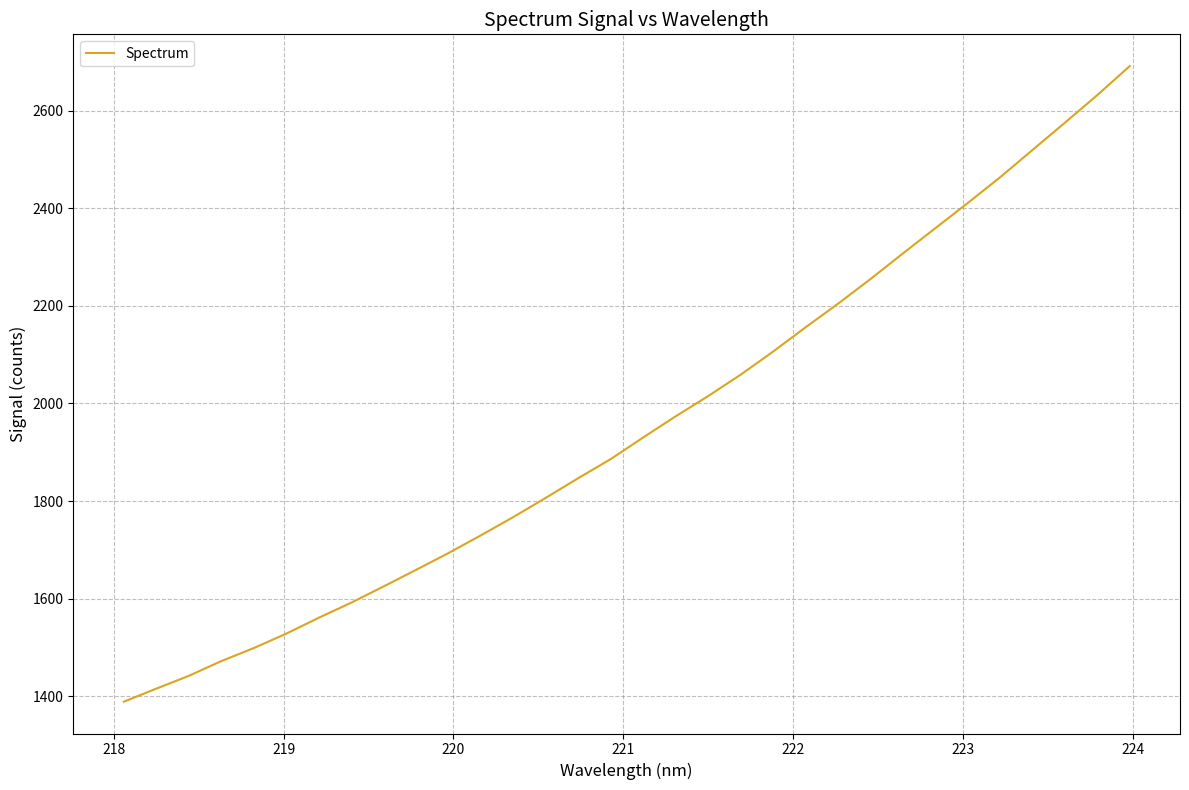

What is the difference between the maximum and minimum values?

1303.4